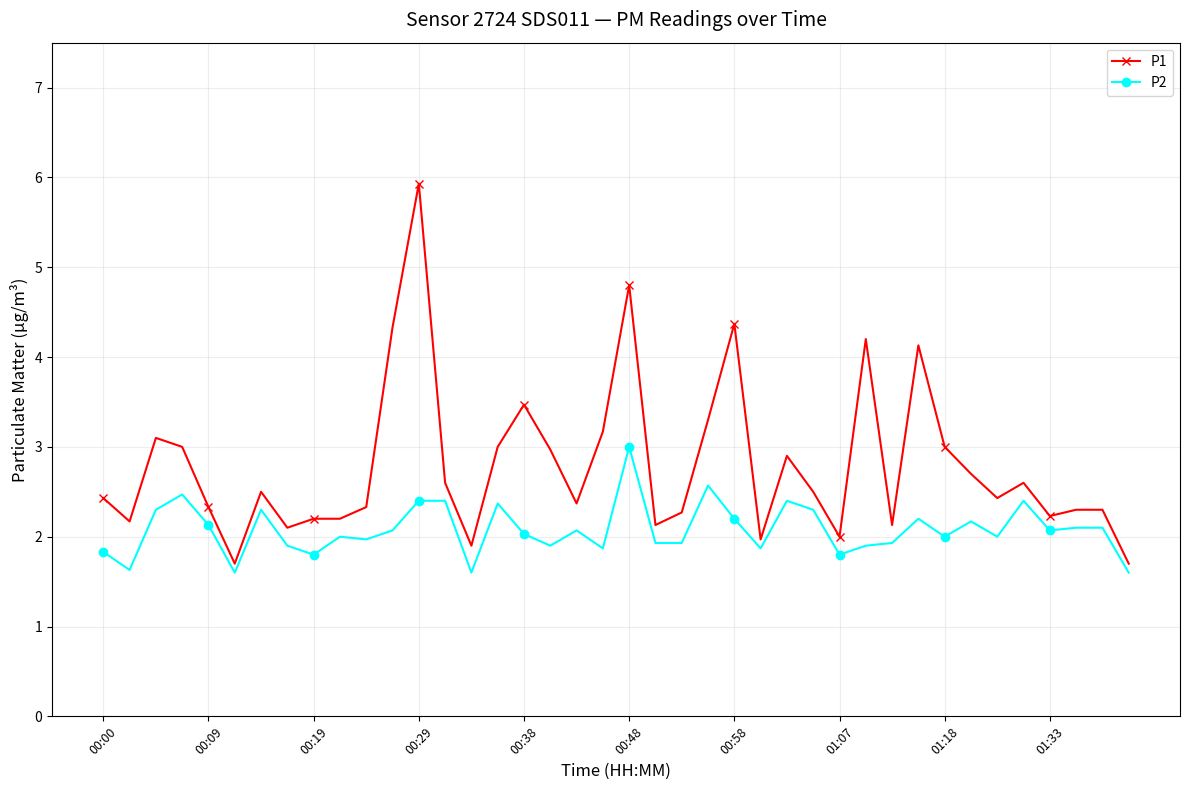

Which series has the widest spread of values?

P1